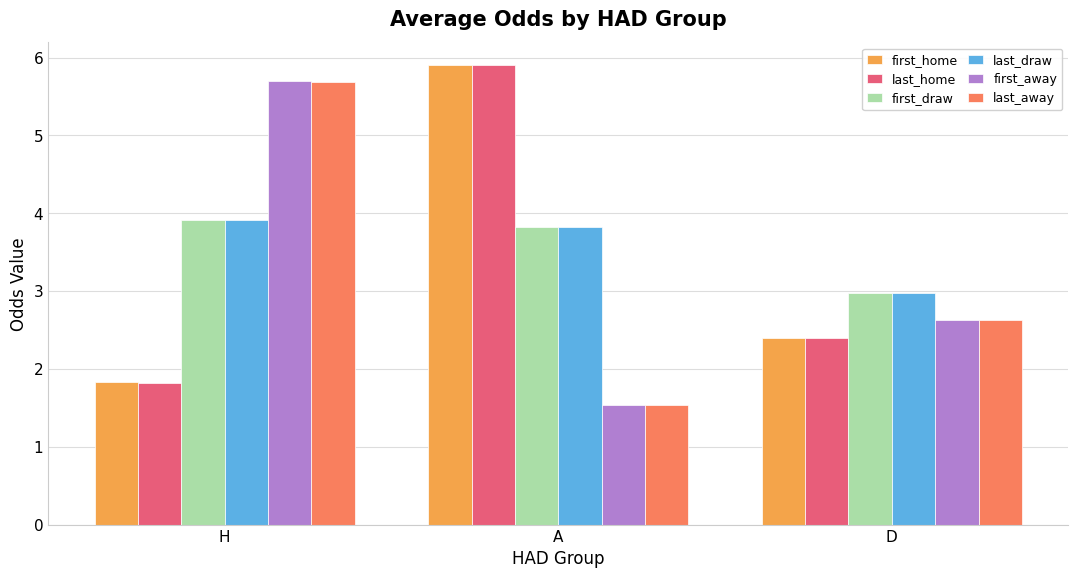

What is the minimum value shown in the chart?

1.5